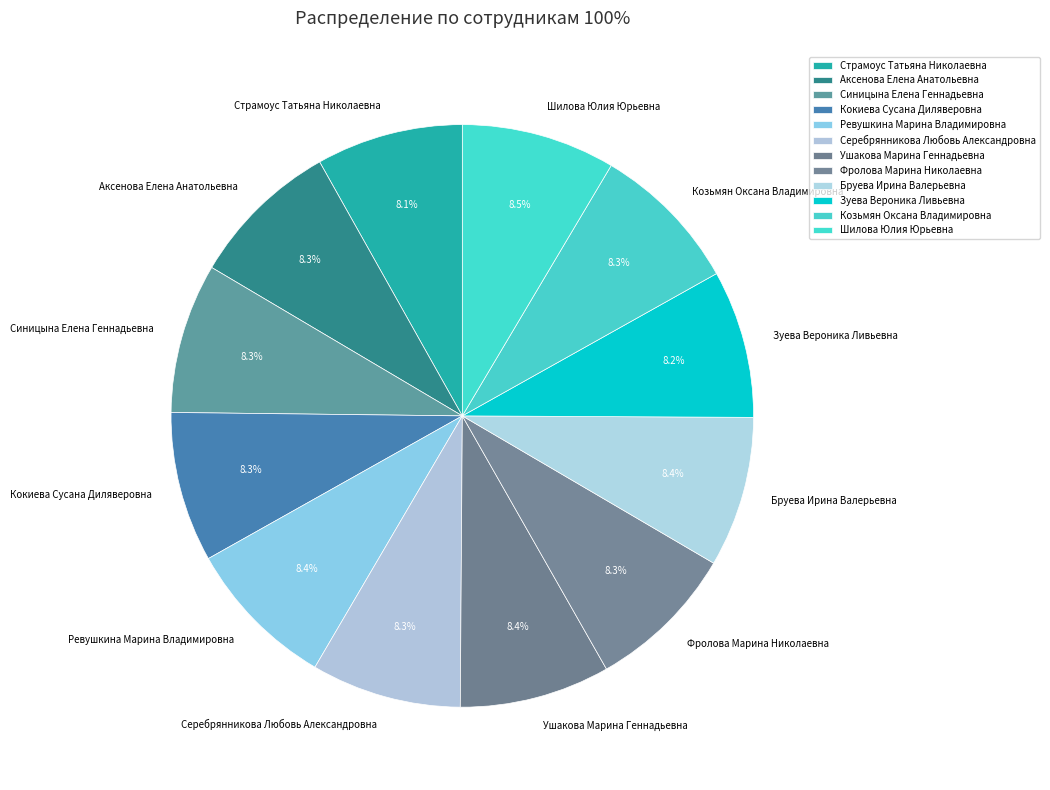

The Страмоус Татьяна Николаевна slice represents 8% of the pie. True or false?

True